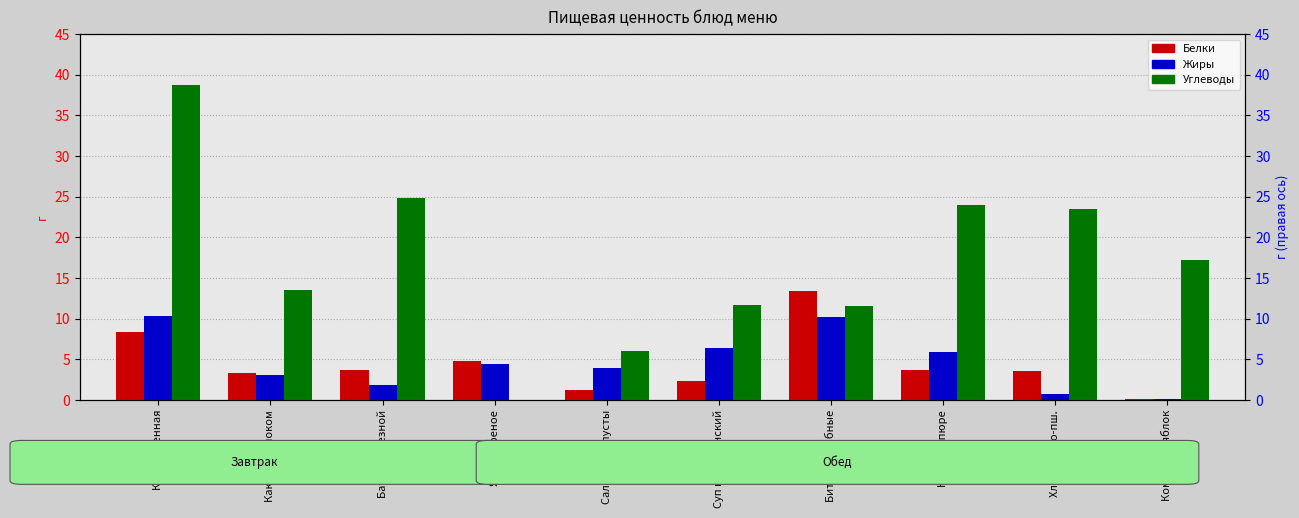

Are the bars grouped side by side (vs. stacked)?

Yes